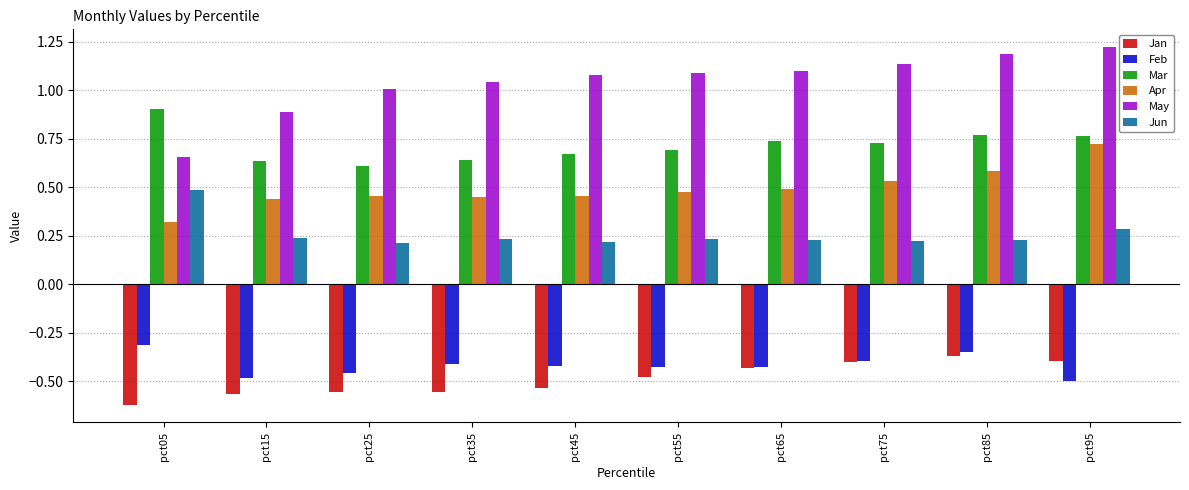

Which label corresponds to the smallest value in the chart?

pct05